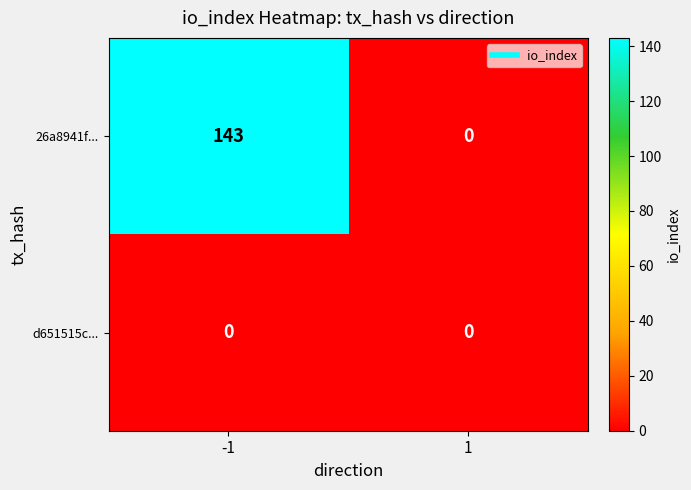

What is the sum of all 26a8941f... values?

143